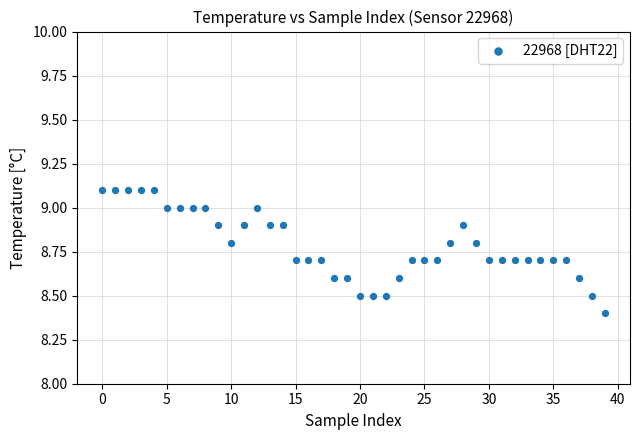

What Y value in the scatter plot is closest to 8?

8.4